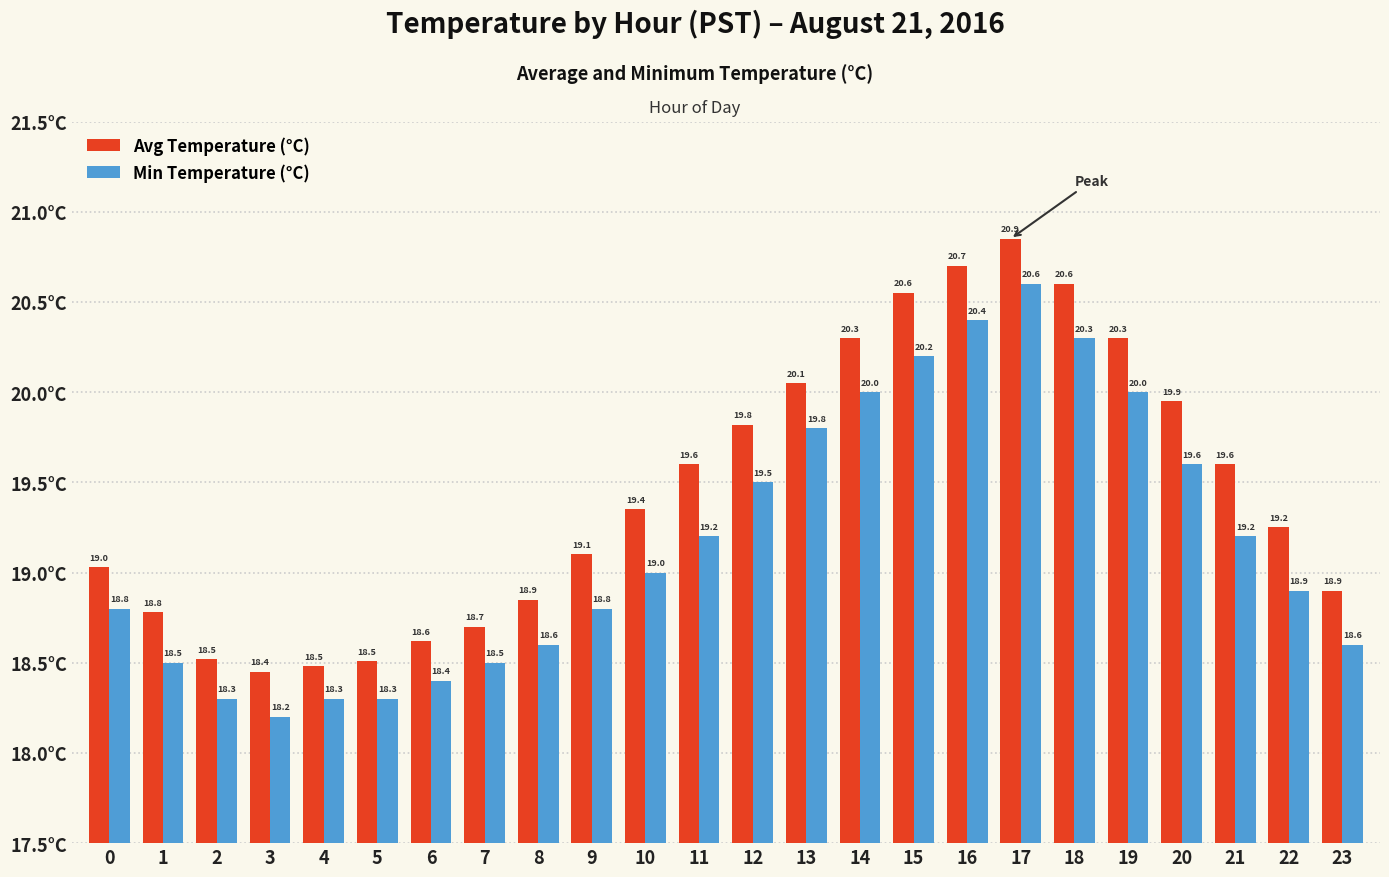

At which category is the sum across all series the highest?

17